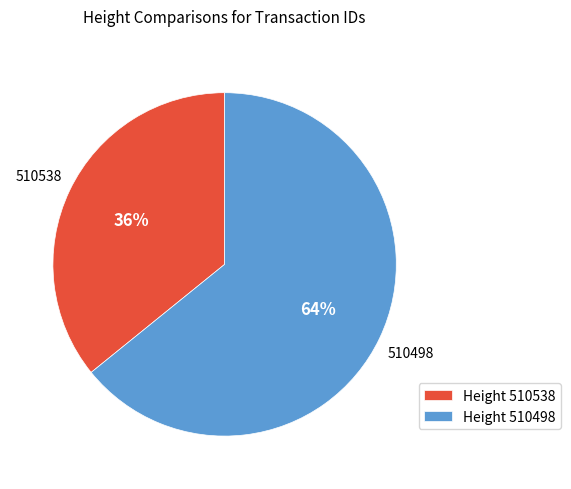

To the nearest percent, what is the difference between the largest and smallest slice percentages?

28%